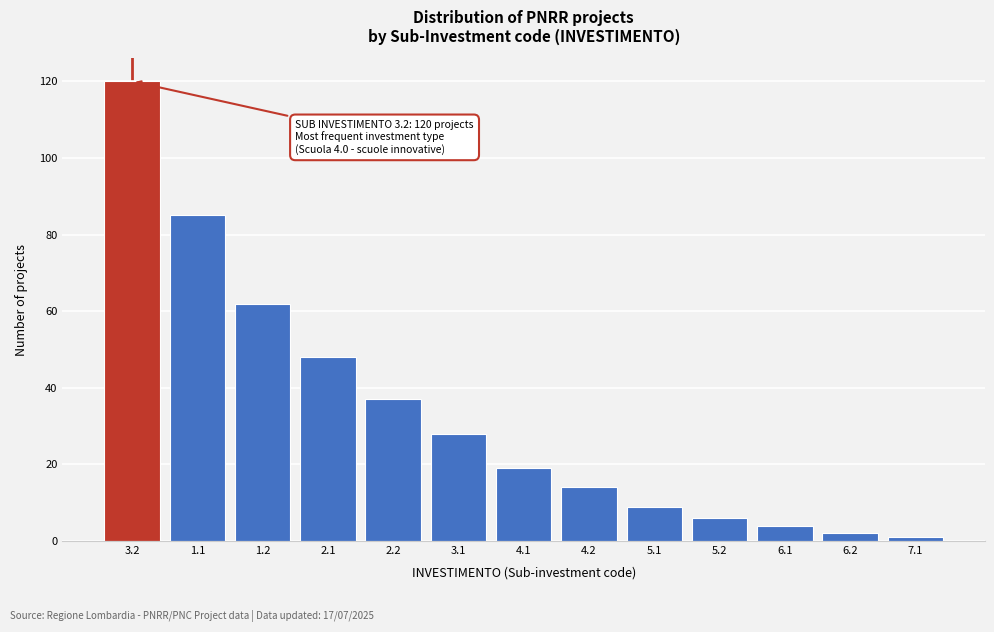

Reading left to right, transcribe all the data shown in this chart.

120	85	62	48	37	28	19	14	9	6	4	2	1